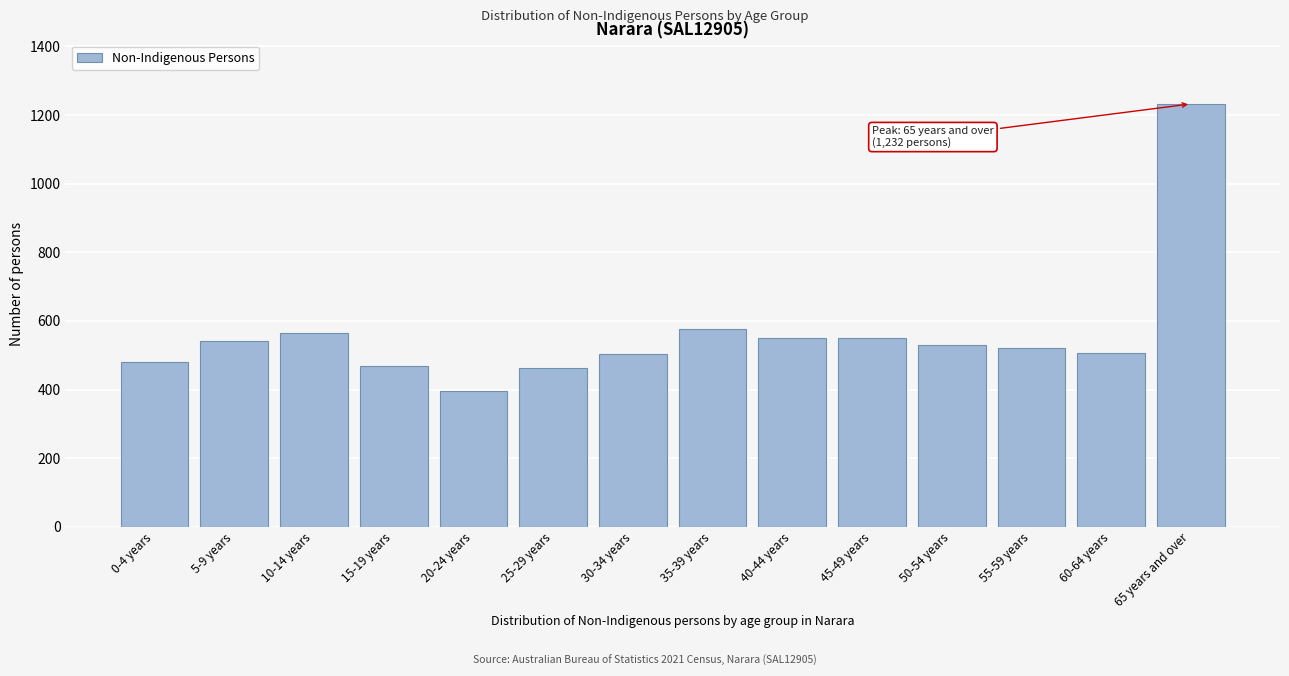

What is the value of the 14th bar from the left?

1232